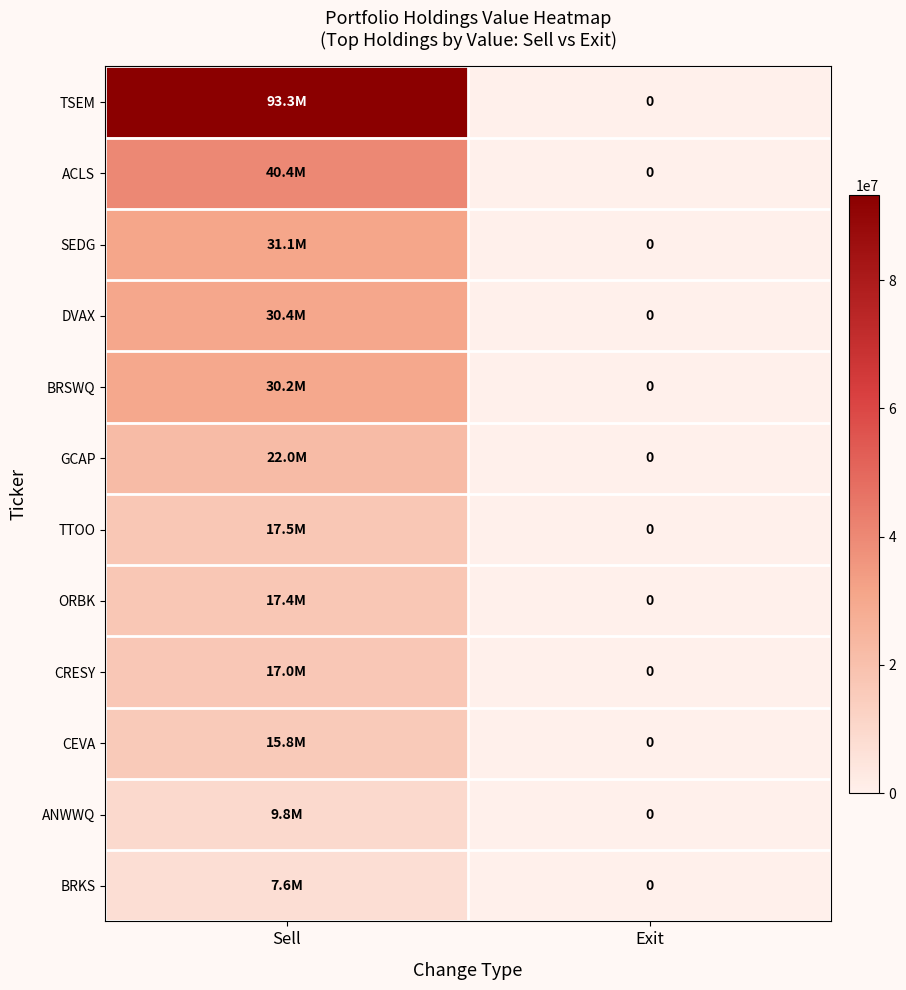

At which label does ORBK reach its minimum?

Exit